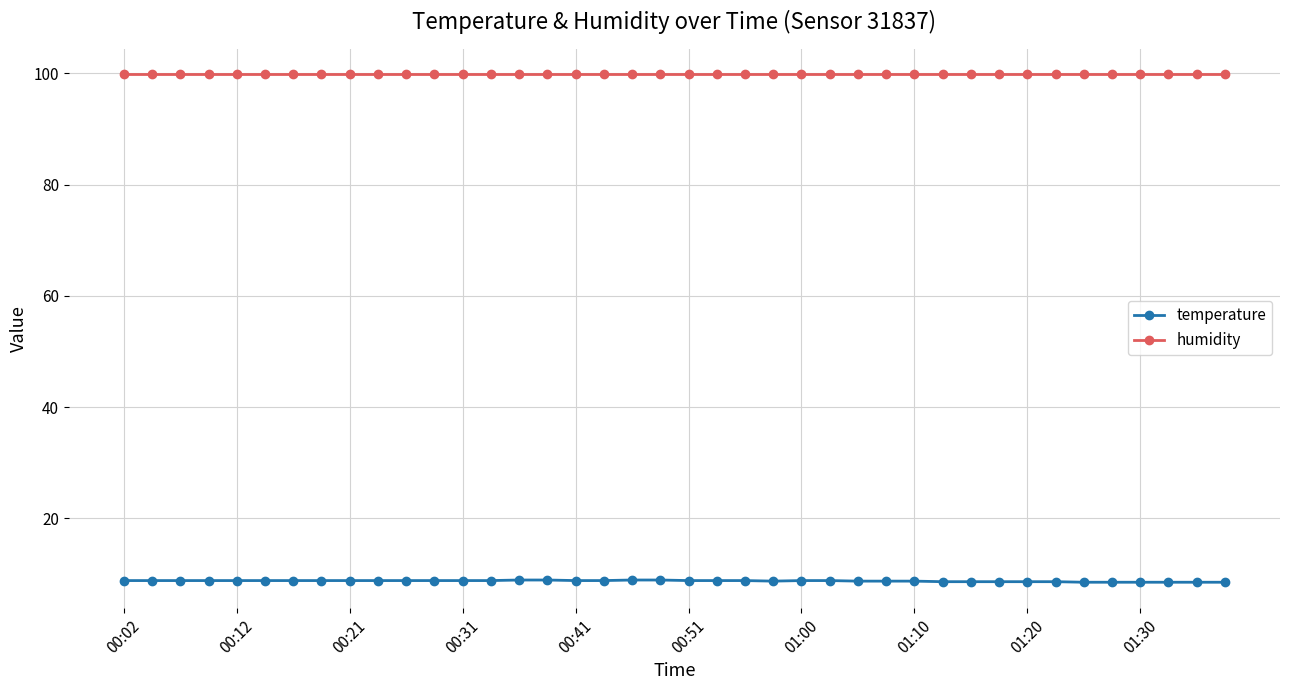

At how many categories does at least one series exceed 14?

40